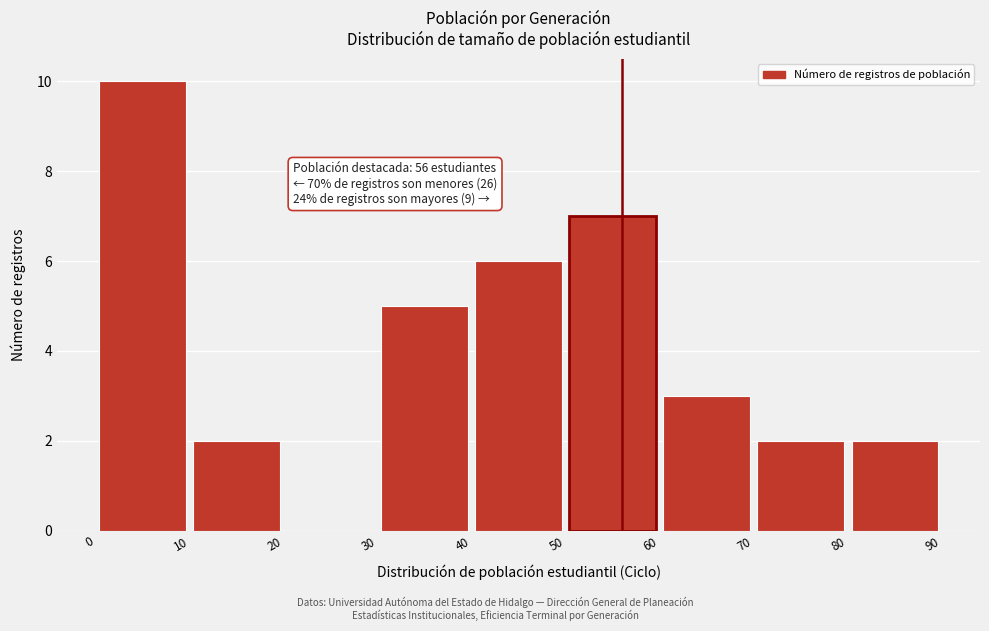

Which range on the x-axis has the tallest bar?

0 to 10